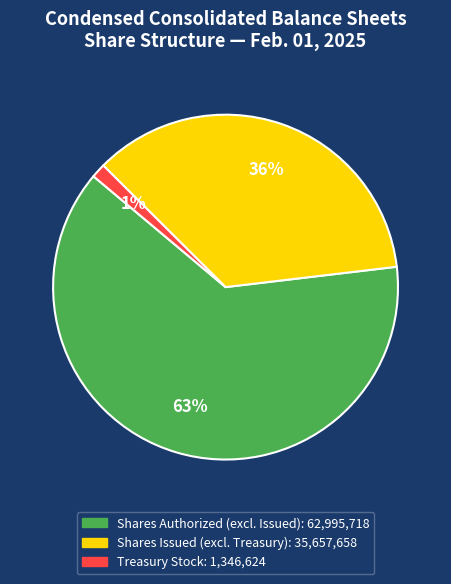

To the nearest percent, what is the difference between the largest and smallest slice percentages?

62%